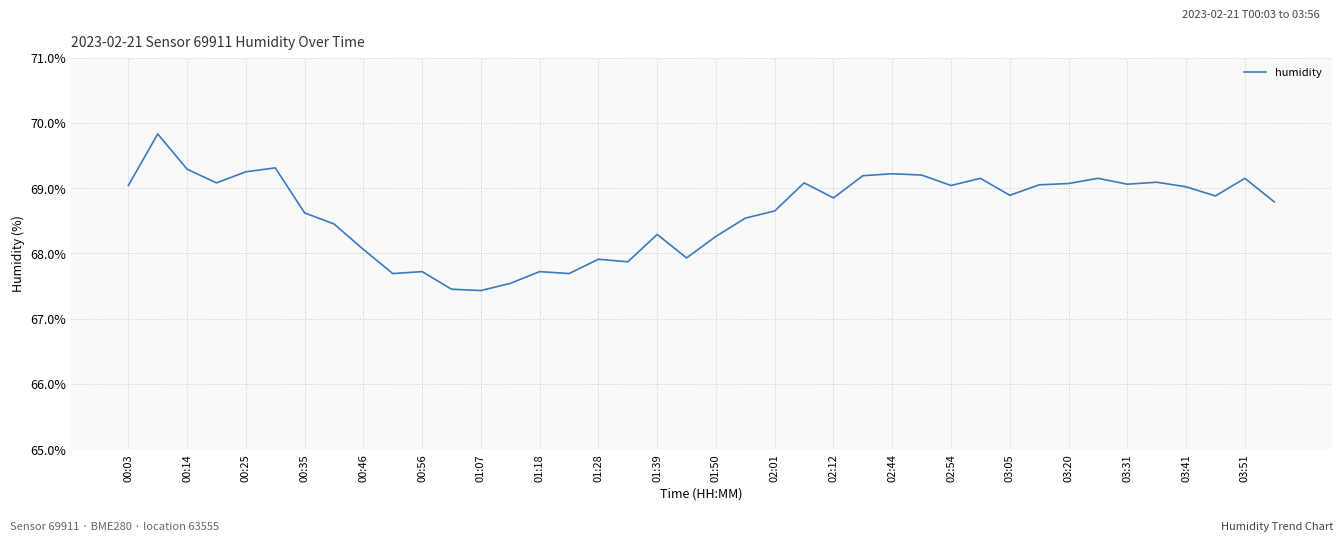

What is the smallest value displayed?

67.4